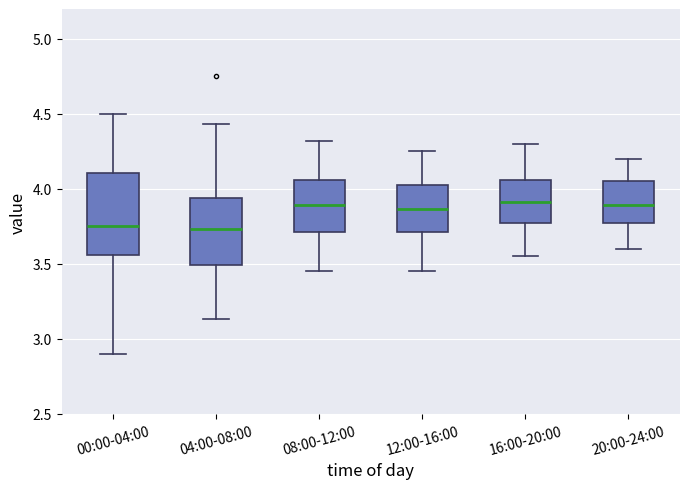

Where is the lower edge of the box for 08:00-12:00 on the y-axis? The values are not printed on the chart, so give them approximately, as read against the axis.

3.70